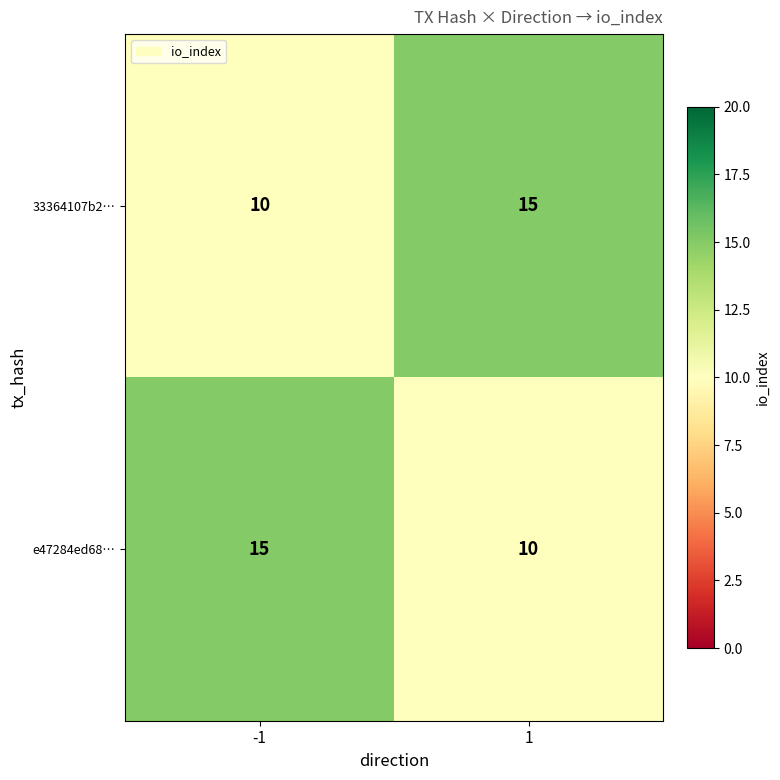

What is the maximum value for e47284ed68…?

15